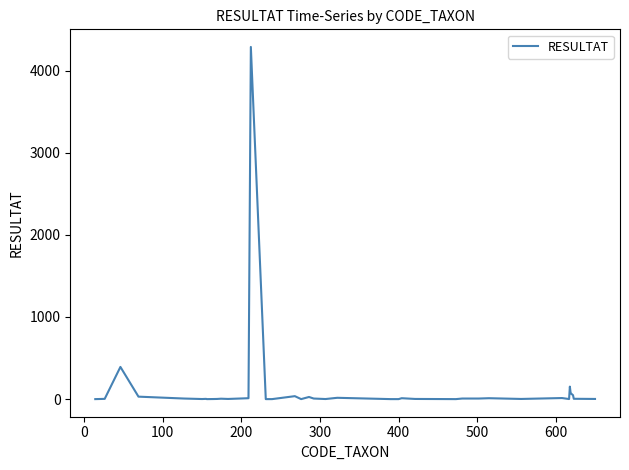

What is the difference between the maximum and minimum values?

4288